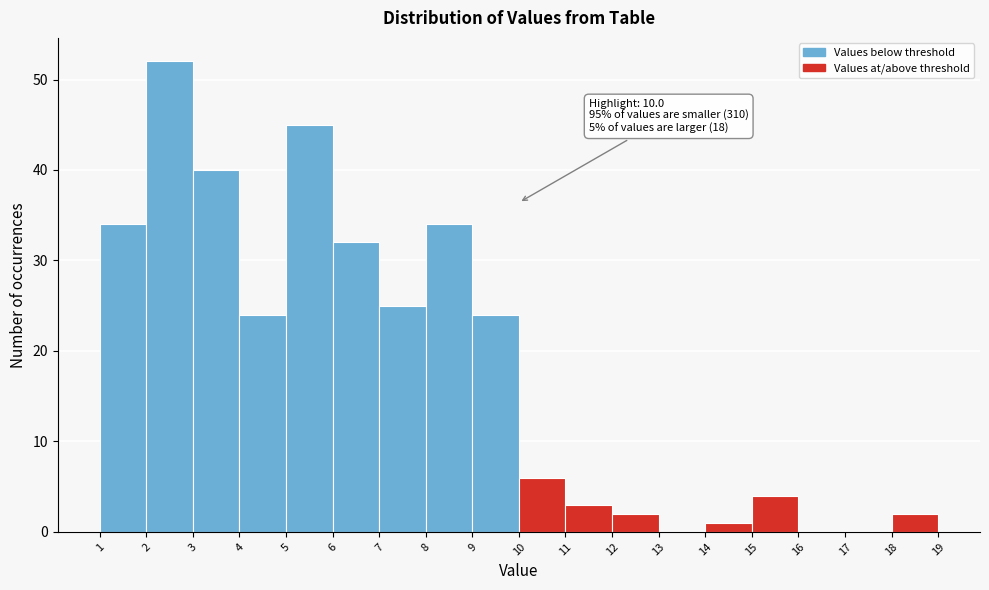

Which range on the x-axis has the tallest bar?

2 to 3